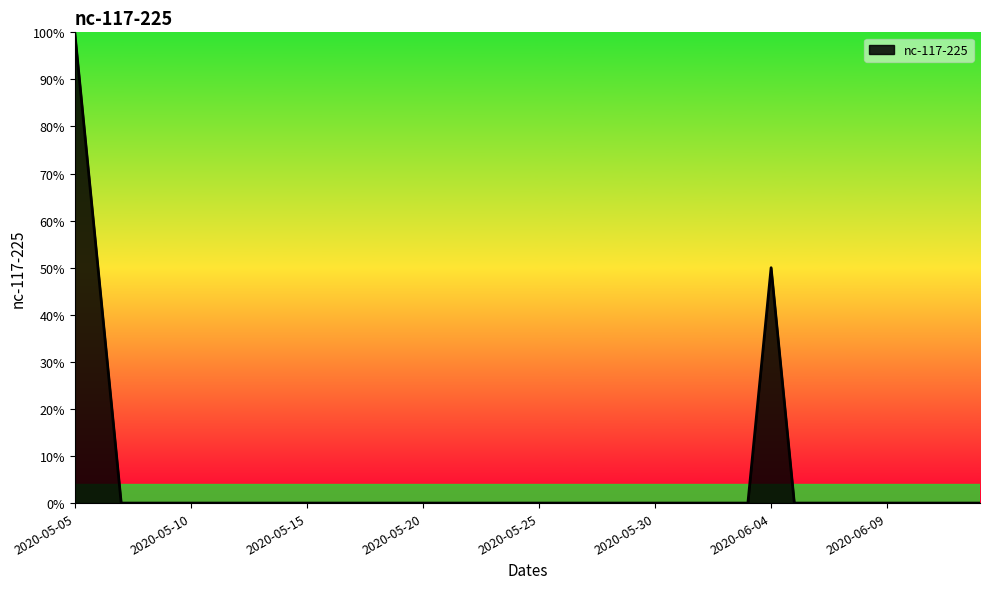

List the labels in order of value, smallest first.

2020-05-07, 2020-05-08, 2020-05-09, 2020-05-10, 2020-05-11, 2020-05-12, 2020-05-13, 2020-05-14, 2020-05-15, 2020-05-16, 2020-05-17, 2020-05-18, 2020-05-19, 2020-05-20, 2020-05-21, 2020-05-22, 2020-05-23, 2020-05-24, 2020-05-25, 2020-05-26, 2020-05-27, 2020-05-28, 2020-05-29, 2020-05-30, 2020-05-31, 2020-06-01, 2020-06-02, 2020-06-03, 2020-06-05, 2020-06-06, 2020-06-07, 2020-06-08, 2020-06-09, 2020-06-10, 2020-06-11, 2020-06-12, 2020-06-13, 2020-05-06, 2020-06-04, 2020-05-05